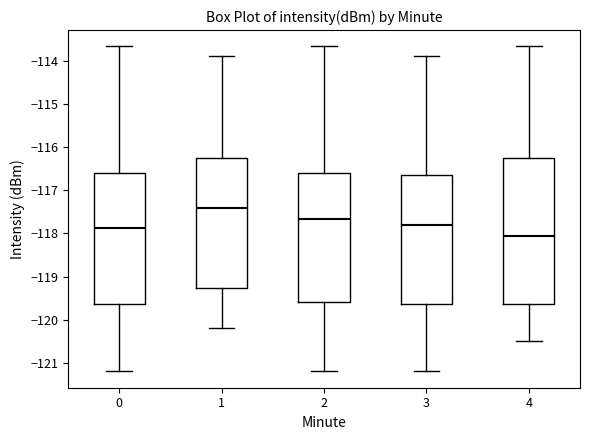

Comparing the boxes themselves (not the whiskers), which one is the tallest?

4